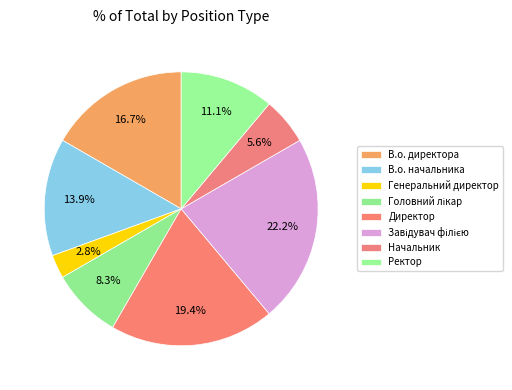

Is there any slice that represents more than half of the pie?

No